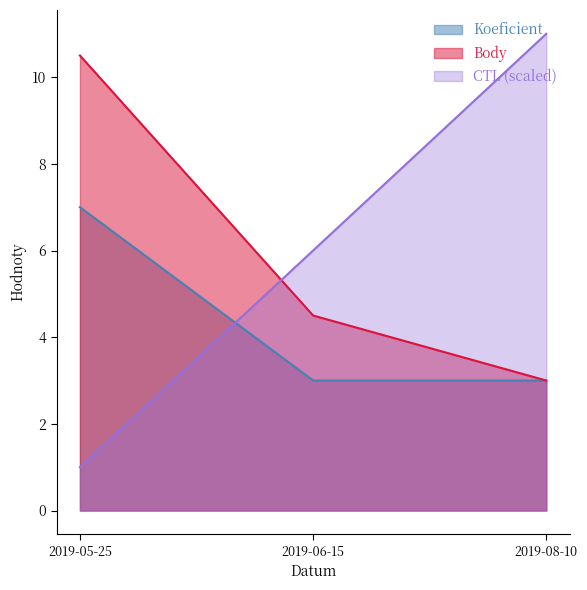

Which series has the largest range (max minus min)?

CTL (scaled)